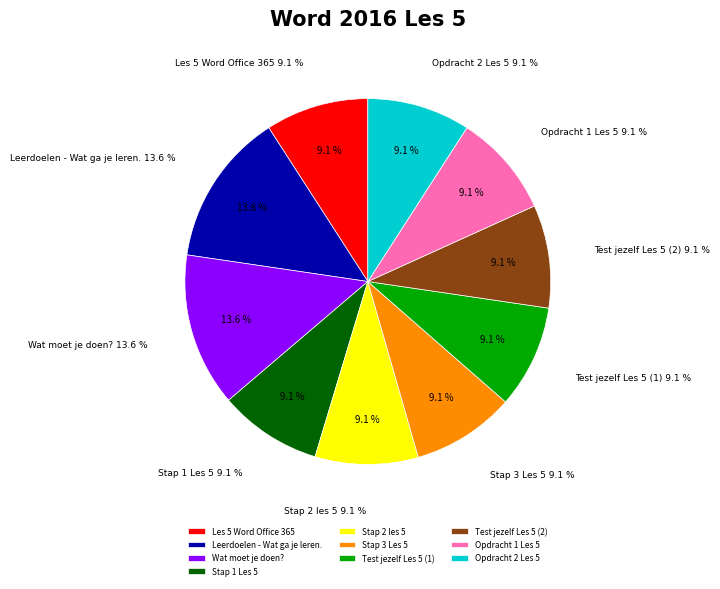

How many slices are in this pie chart?

10